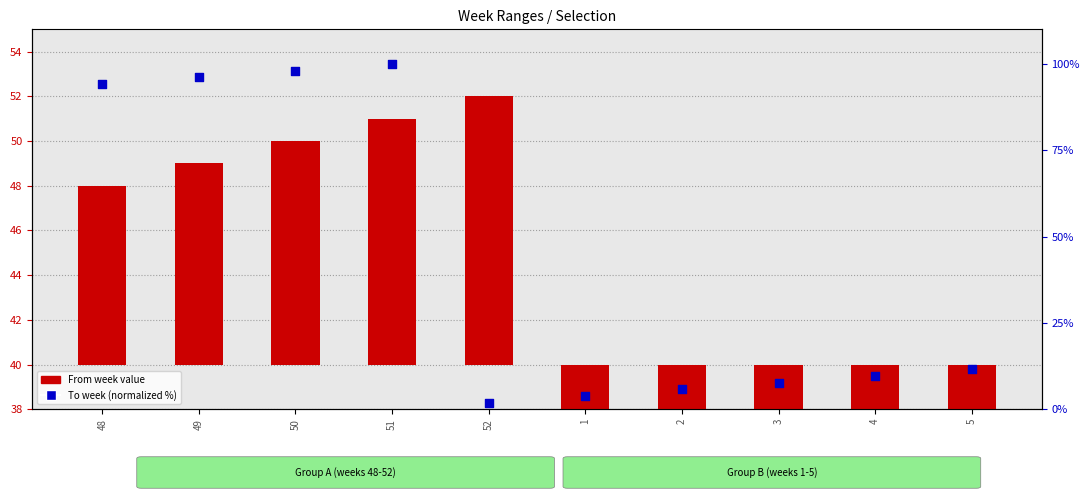

What are all the series names shown in the legend?

From week value, To week (normalized %)